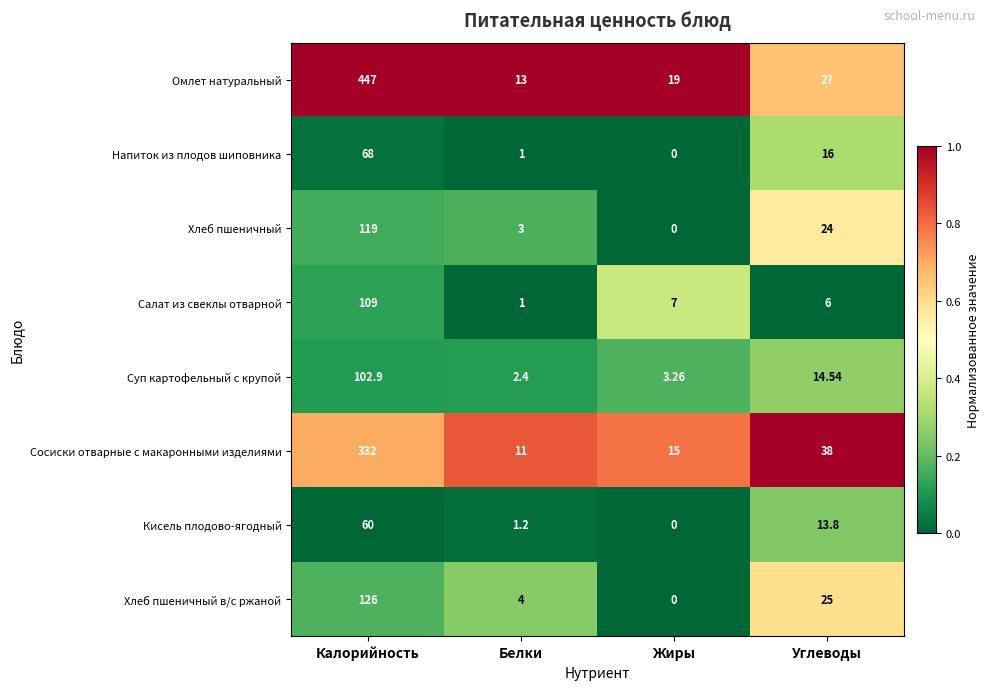

Where does the Суп картофельный с крупой series first go above 14?

Калорийность